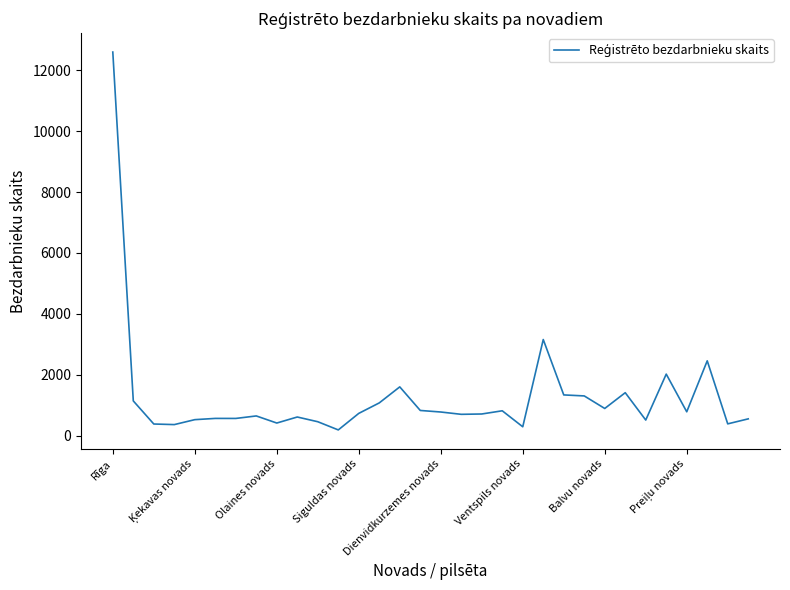

What is the maximum value shown in the chart?

12596